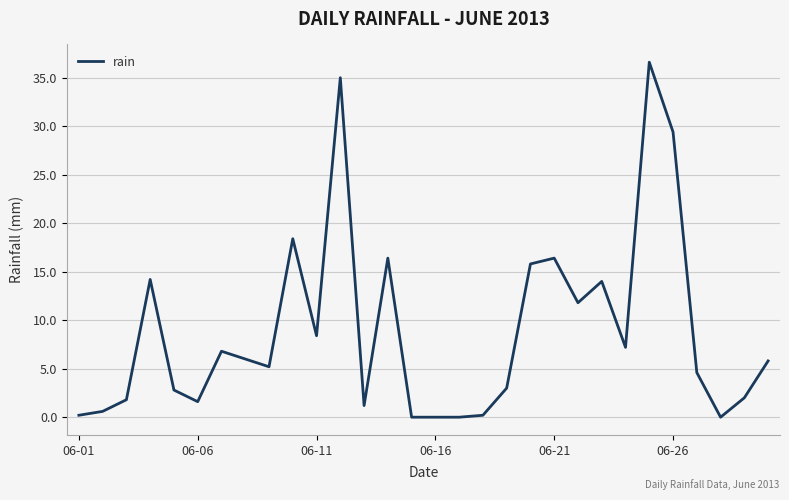

Reading left to right, list all the values displayed in this chart.

0.2	0.6	1.8	14.2	2.8	1.6	6.8	6.0	5.2	18.4	8.4	35.0	1.2	16.4	0.0	0.0	0.0	0.2	3.0	15.8	16.4	11.8	14.0	7.2	36.6	29.4	4.6	0.0	2.0	5.8